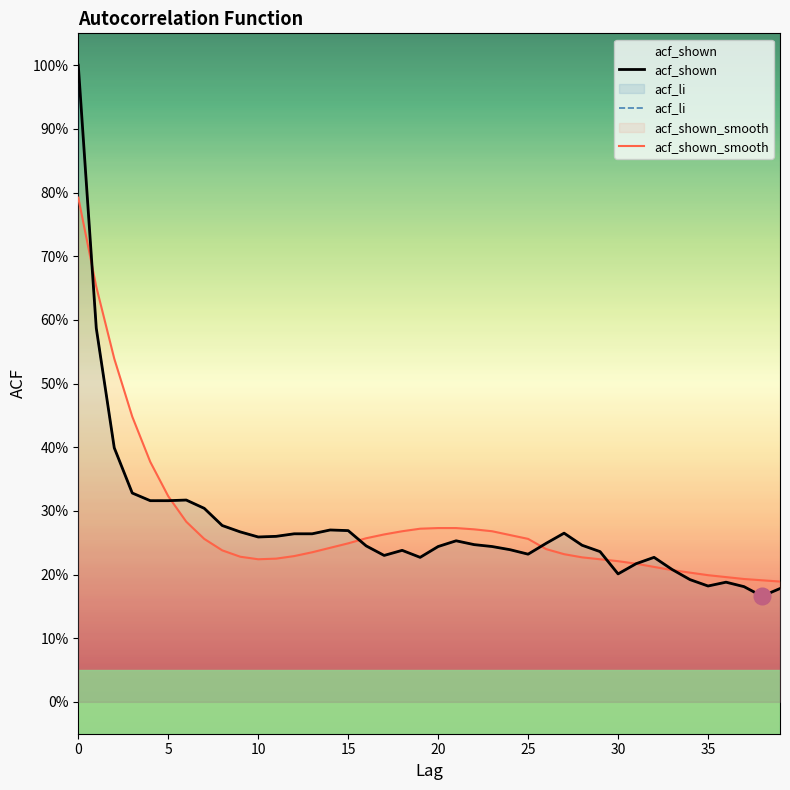

At which category does acf_shown_smooth reach its first local valley?

10